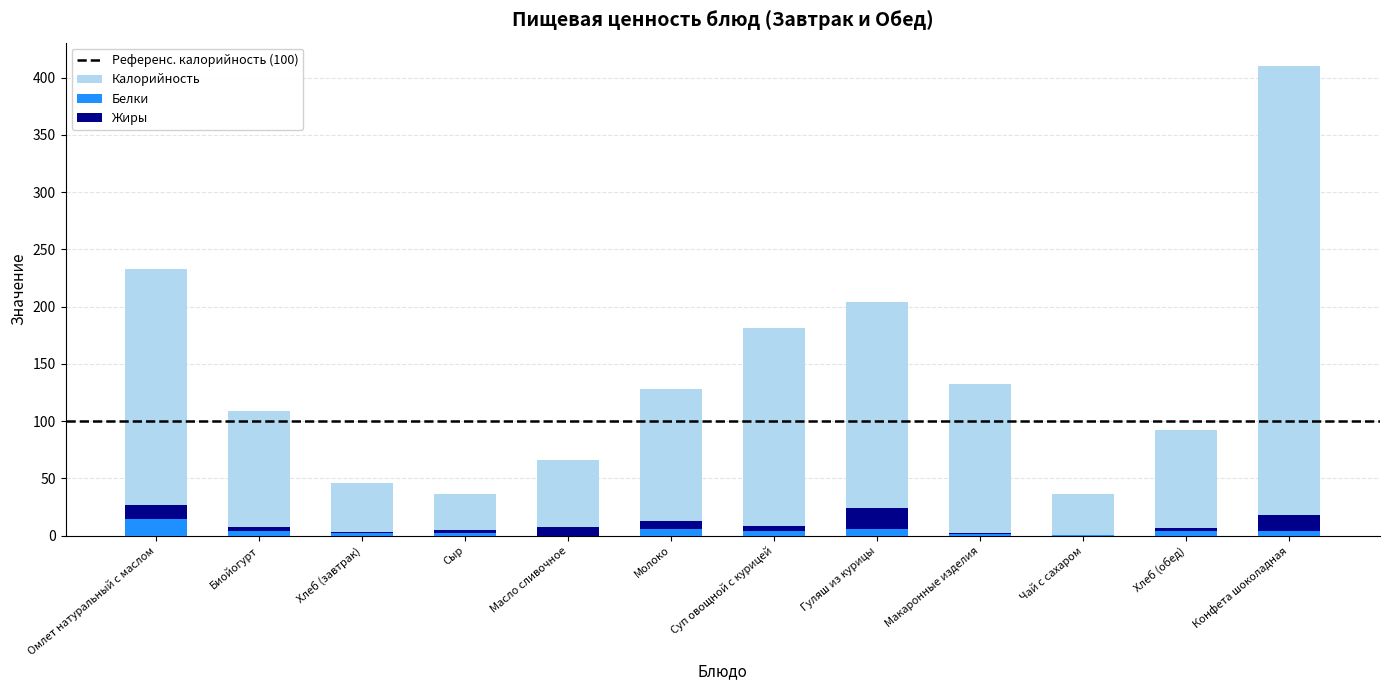

What are all the series names shown in the legend?

Калорийность, Белки, Жиры